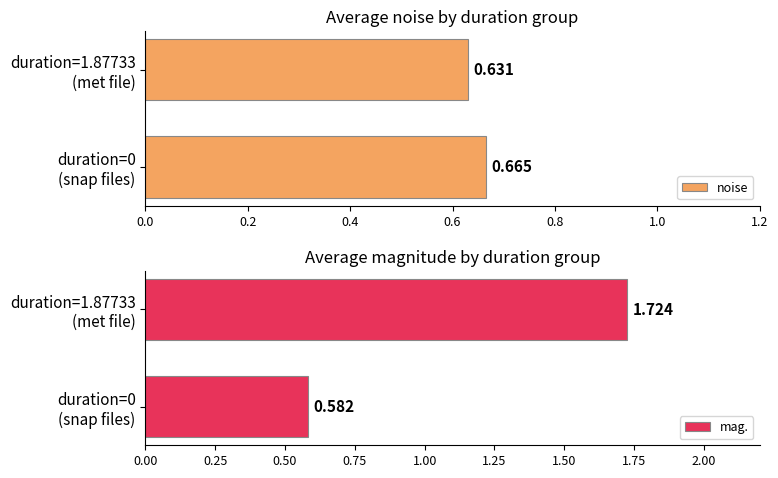

True or false: mag. has a value of 2.5 at duration=1.87733 (met file).

False